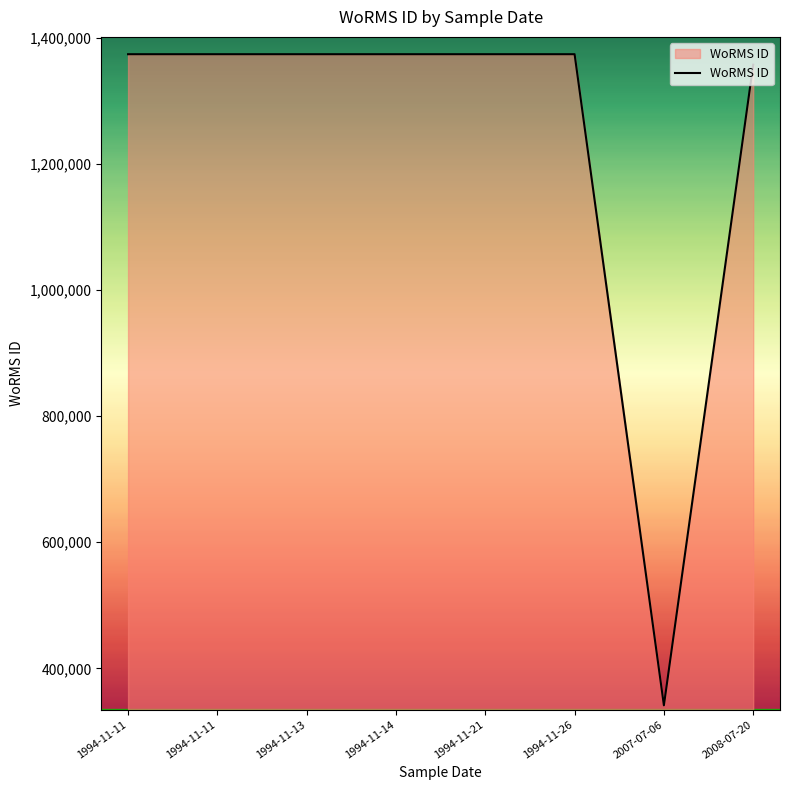

Reading left to right, list all the values displayed in this chart.

1373545	1373545	1373543	1373543	1373545	1373543	341361	1356943